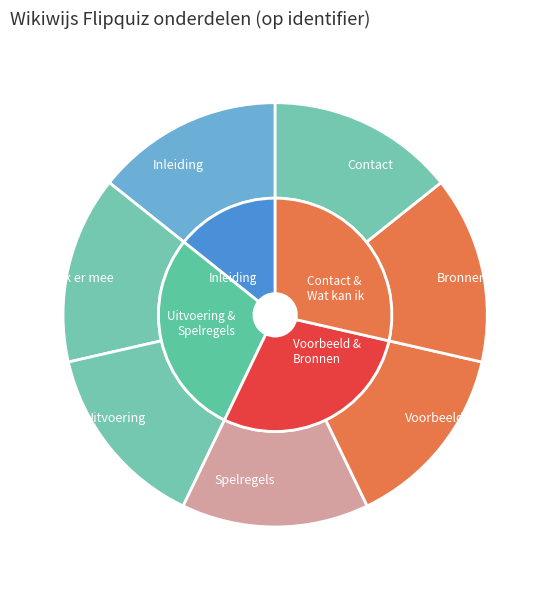

What percentage is the Voorbeeld slice, to the nearest percent?

14%